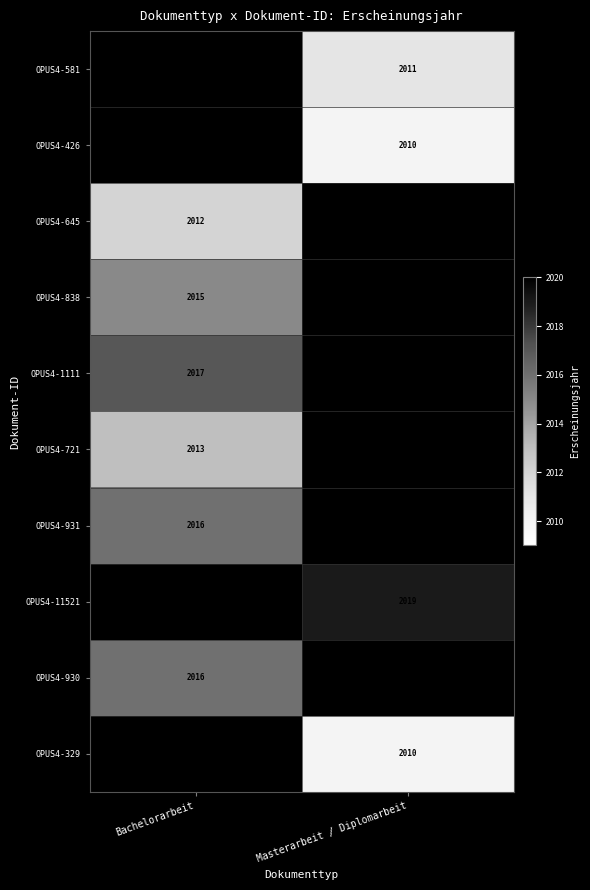

Is it true that OPUS4-721 equals 515 at Bachelorarbeit?

False